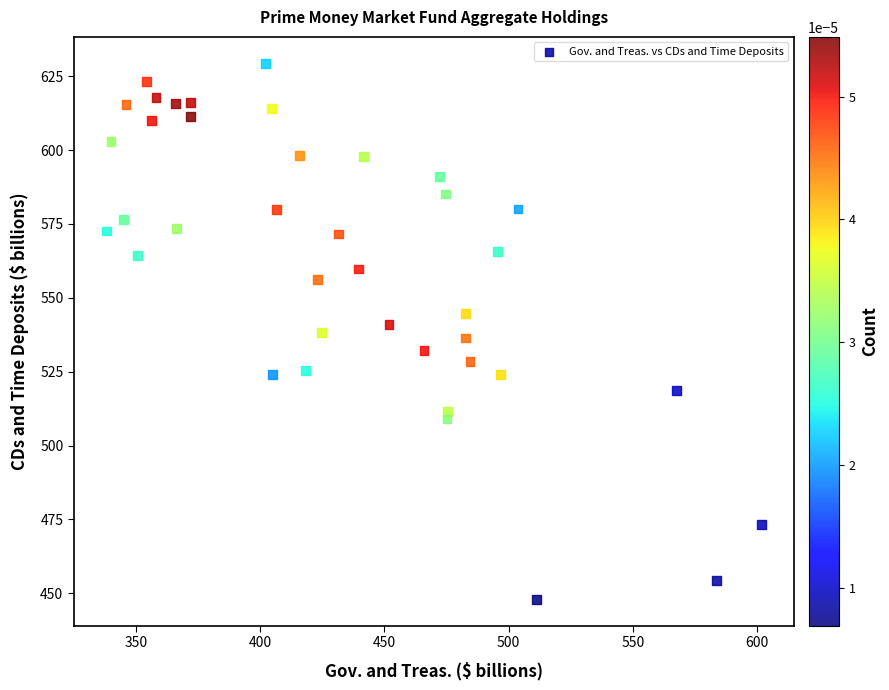

What is the range of Y values (max minus min)?

181.2